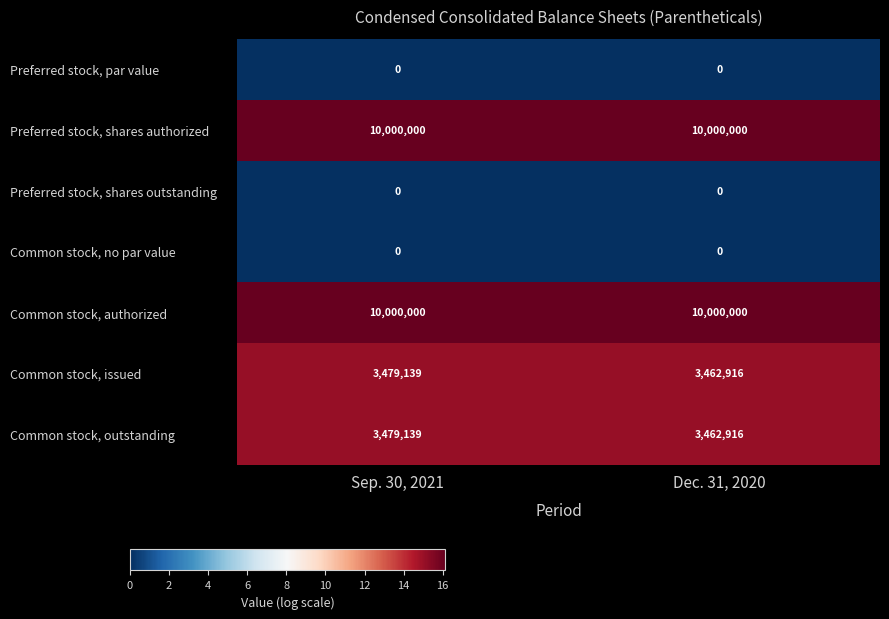

List the labels in order of Common stock, issued value, largest first.

Sep. 30, 2021, Dec. 31, 2020